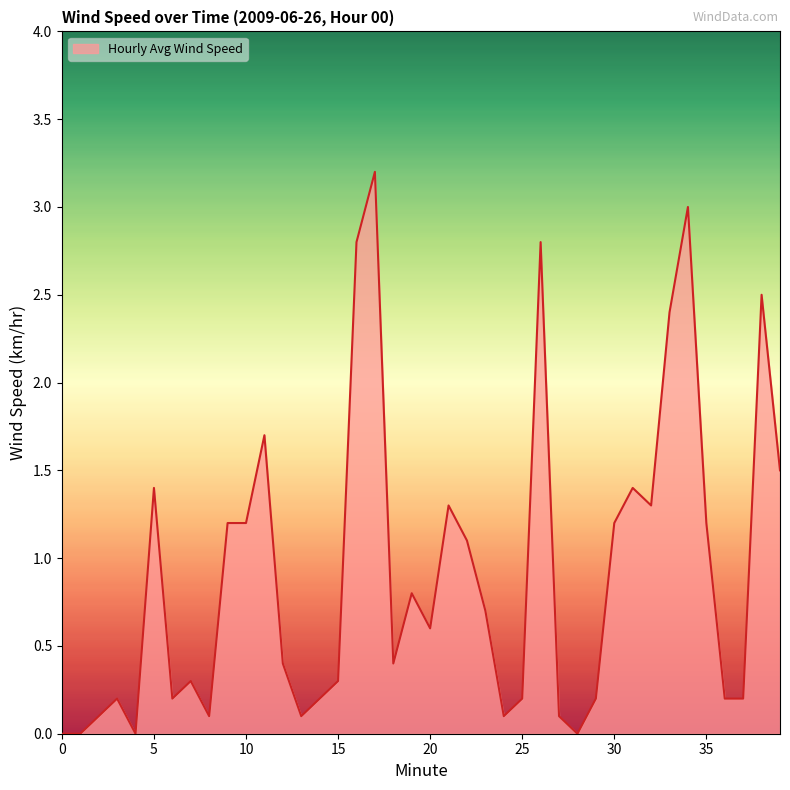

What is the maximum value shown in the chart?

3.2